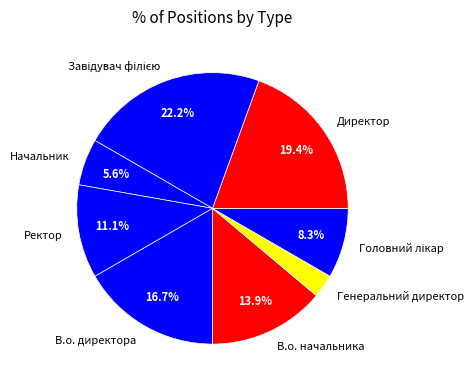

Does Ректор account for over 50% of the chart?

No